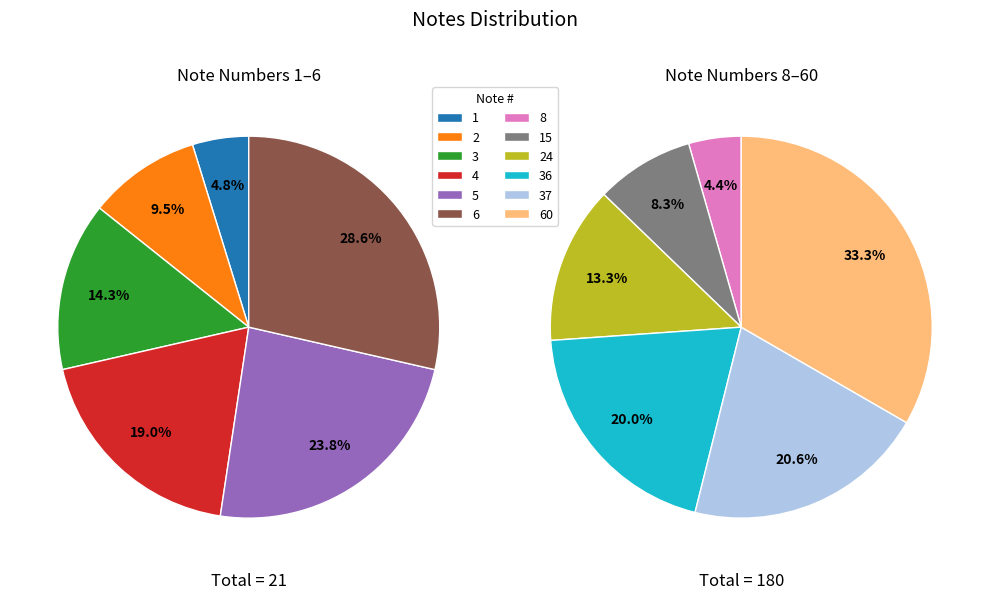

To the nearest percent, what is the combined percentage of 6 and 15?

10%